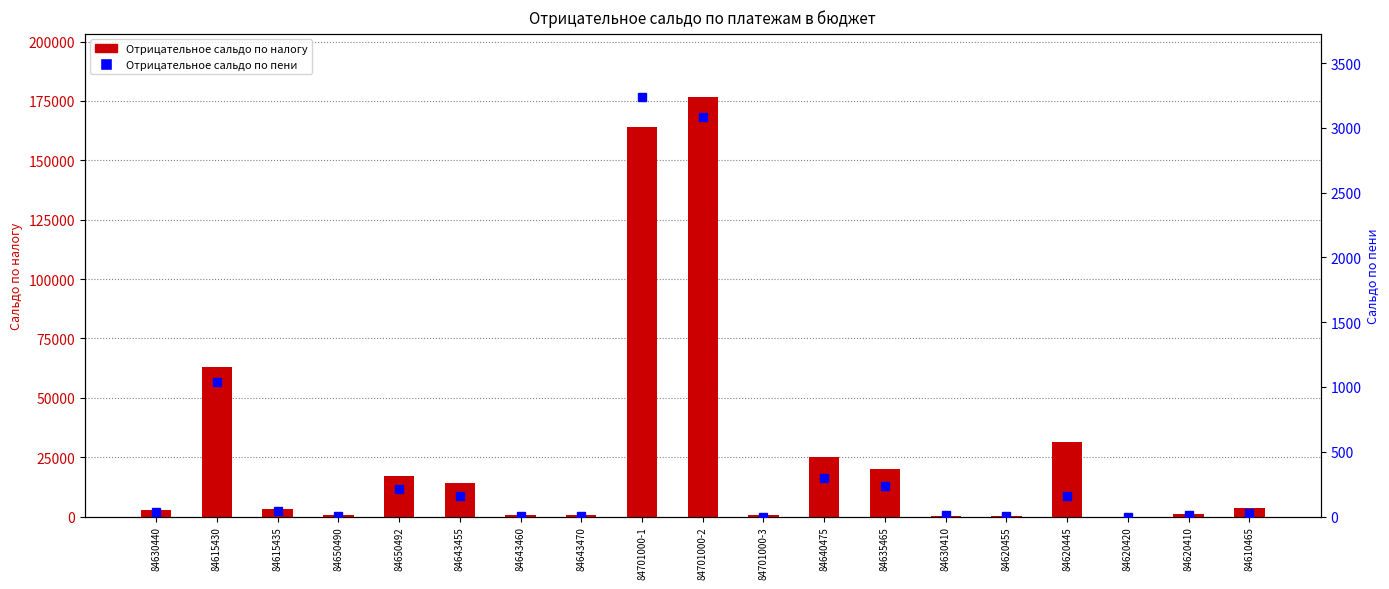

Count the number of categories in the chart.

19